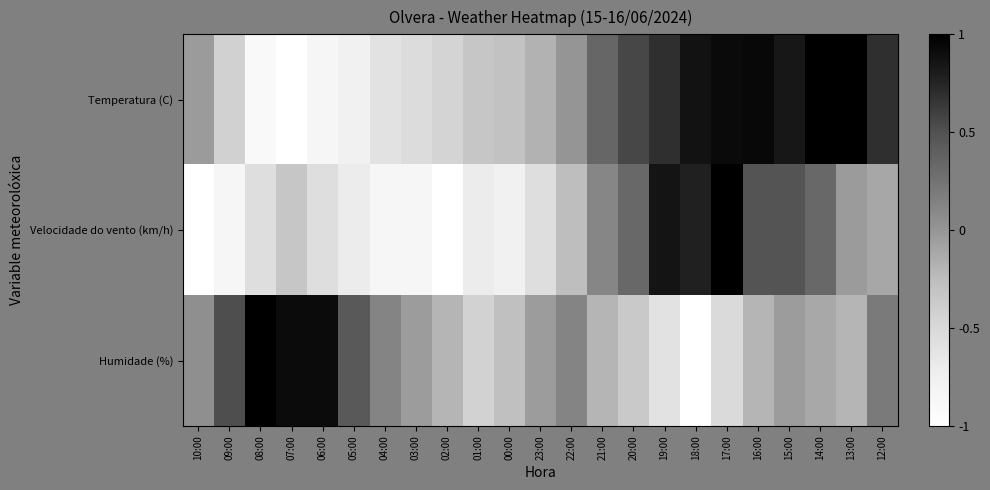

Reading left to right, list all the values displayed in this chart.

Temperatura (C): 10:00=-0.0	09:00=-0.4	08:00=-0.9	07:00=-1.0	06:00=-0.9	05:00=-0.8	04:00=-0.6	03:00=-0.5	02:00=-0.5	01:00=-0.3	00:00=-0.3	23:00=-0.2	22:00=0.0	21:00=0.3	20:00=0.6	19:00=0.7	18:00=0.9	17:00=0.9	16:00=0.9	15:00=0.8	14:00=1.0	13:00=1.0	12:00=0.7
Velocidade do vento (km/h): 10:00=-1.0	09:00=-0.9	08:00=-0.6	07:00=-0.3	06:00=-0.6	05:00=-0.7	04:00=-0.9	03:00=-0.9	02:00=-1.0	01:00=-0.7	00:00=-0.8	23:00=-0.6	22:00=-0.3	21:00=0.1	20:00=0.3	19:00=0.9	18:00=0.8	17:00=1.0	16:00=0.5	15:00=0.5	14:00=0.3	13:00=-0.0	12:00=-0.1
Humidade (%): 10:00=0.0	09:00=0.5	08:00=1.0	07:00=0.9	06:00=0.9	05:00=0.4	04:00=0.1	03:00=-0.0	02:00=-0.2	01:00=-0.4	00:00=-0.3	23:00=-0.0	22:00=0.1	21:00=-0.2	20:00=-0.4	19:00=-0.6	18:00=-1.0	17:00=-0.5	16:00=-0.2	15:00=-0.0	14:00=-0.1	13:00=-0.2	12:00=0.2